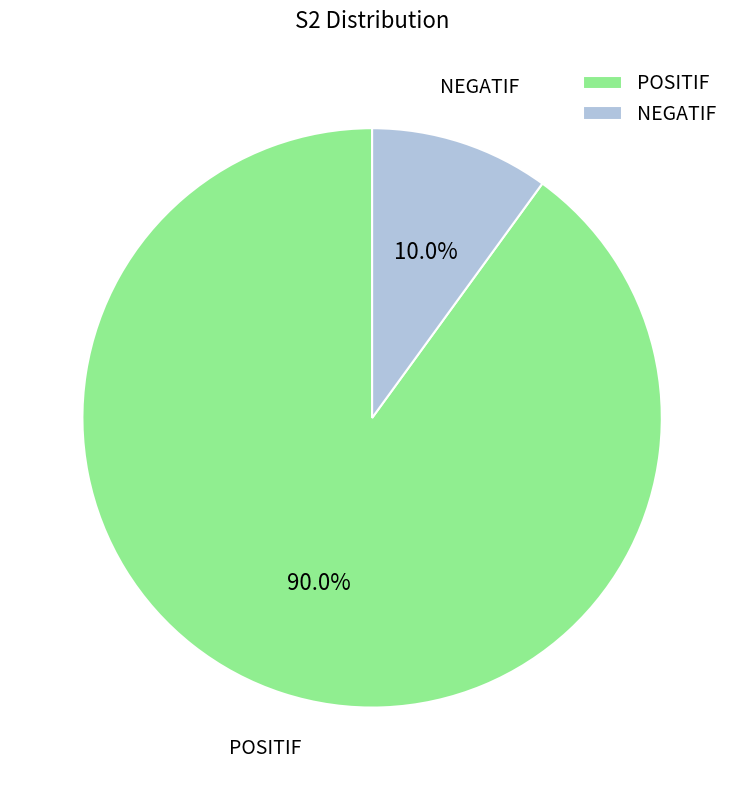

True or false: POSITIF accounts for 90% of the total.

True